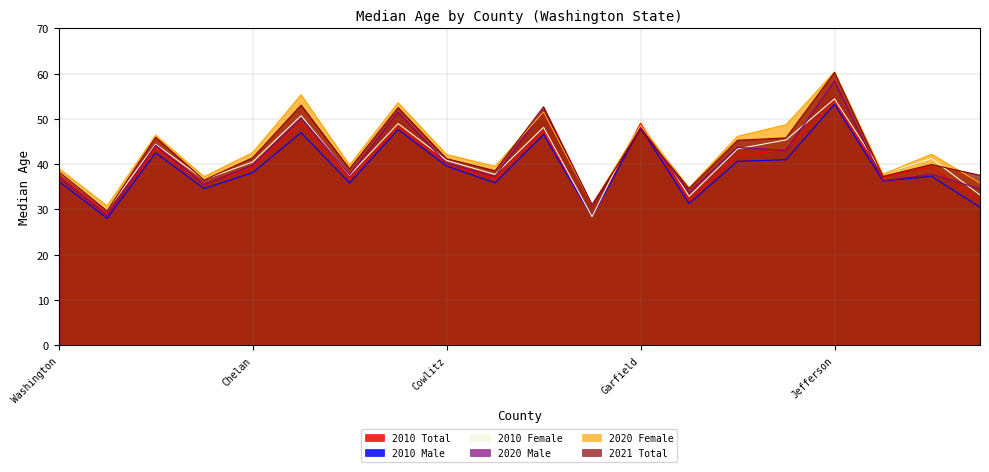

How many series are shown in this chart?

6